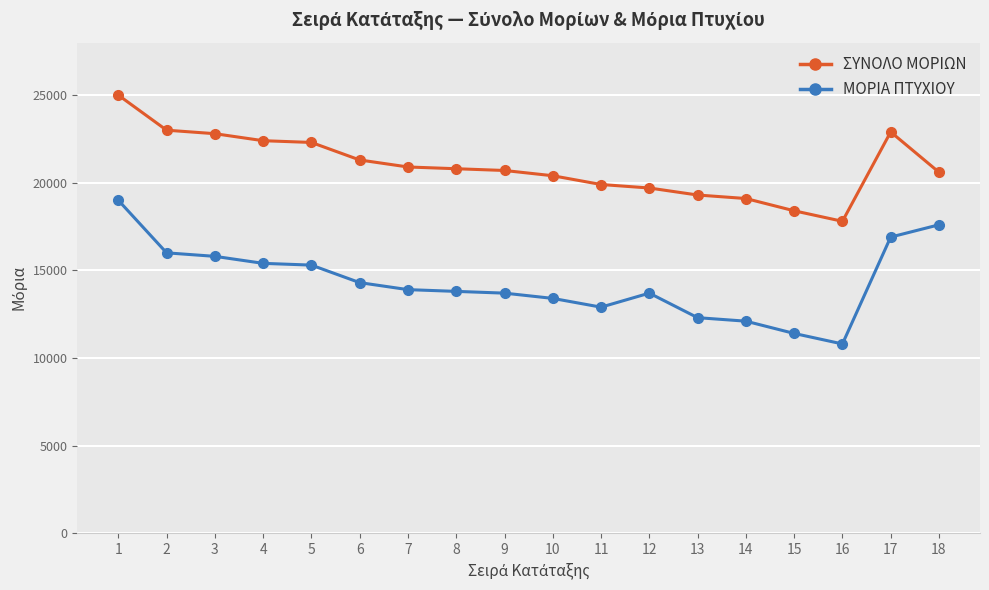

True or false: ΜΟΡΙΑ ΠΤΥΧΙΟΥ and ΣΥΝΟΛΟ ΜΟΡΙΩΝ cross at least once.

False